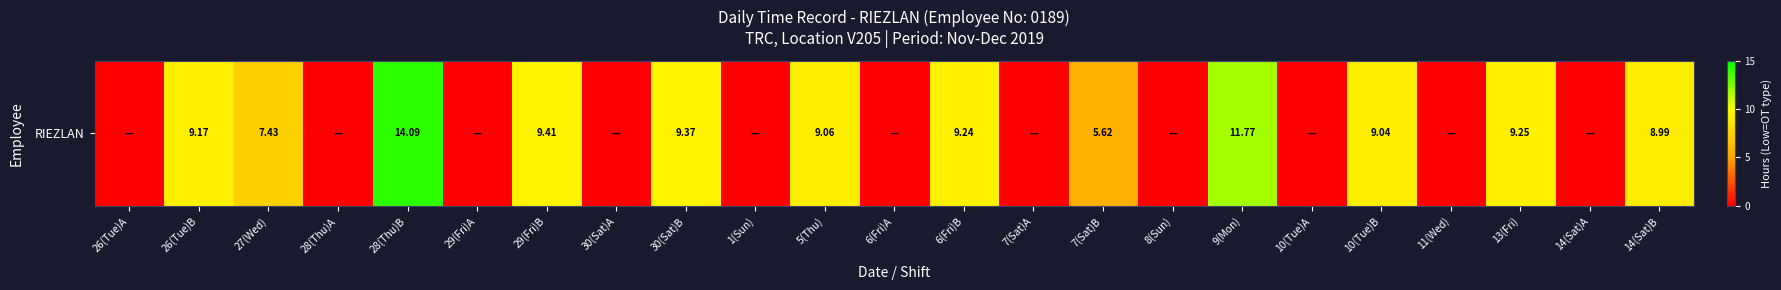

What is the average value?

4.9